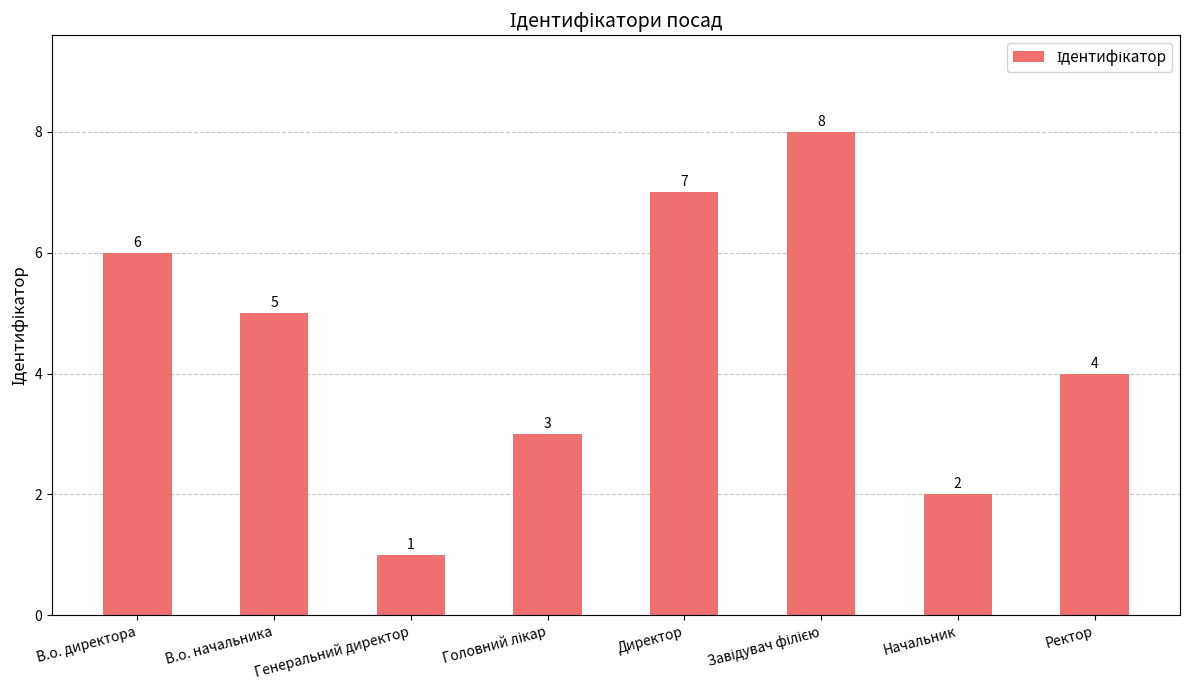

How many values are below 5?

4